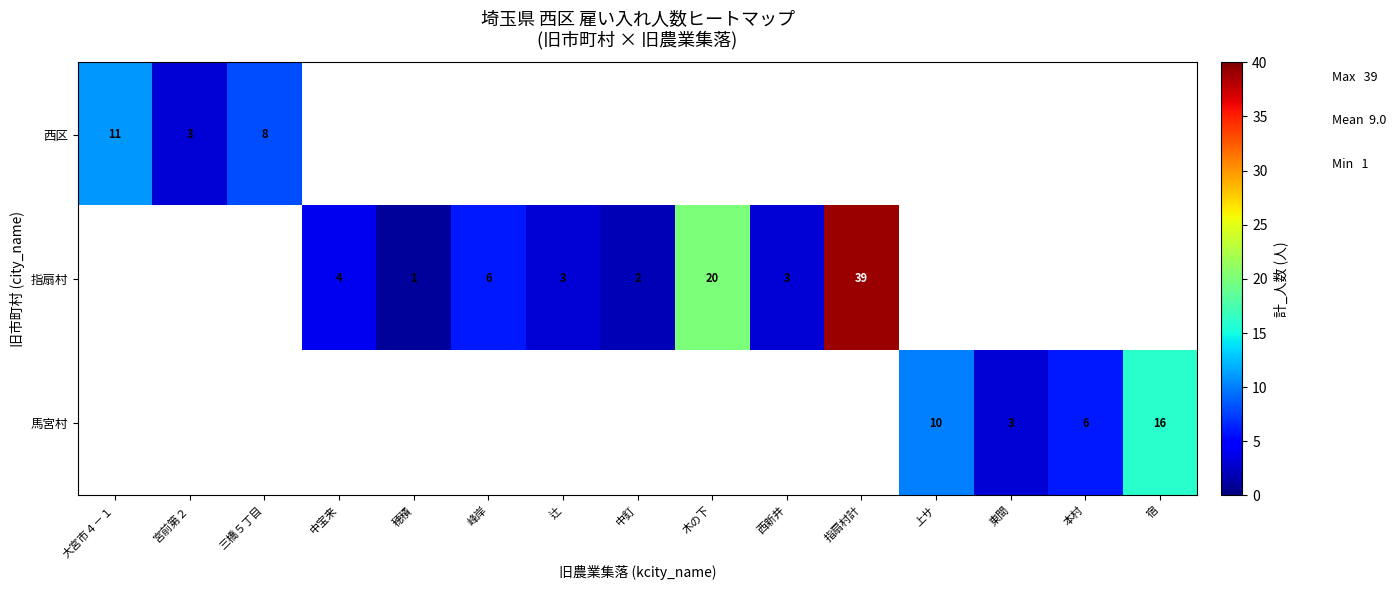

Which label corresponds to the smallest value in the chart?

穂積